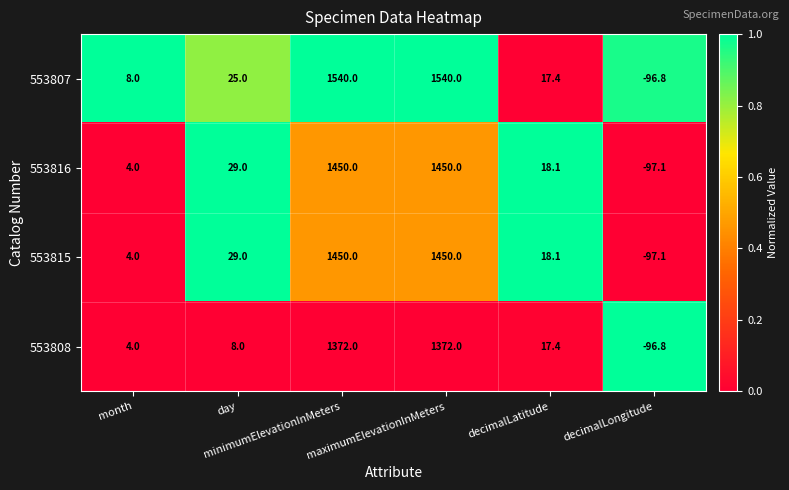

Which series has the largest range (max minus min)?

553807